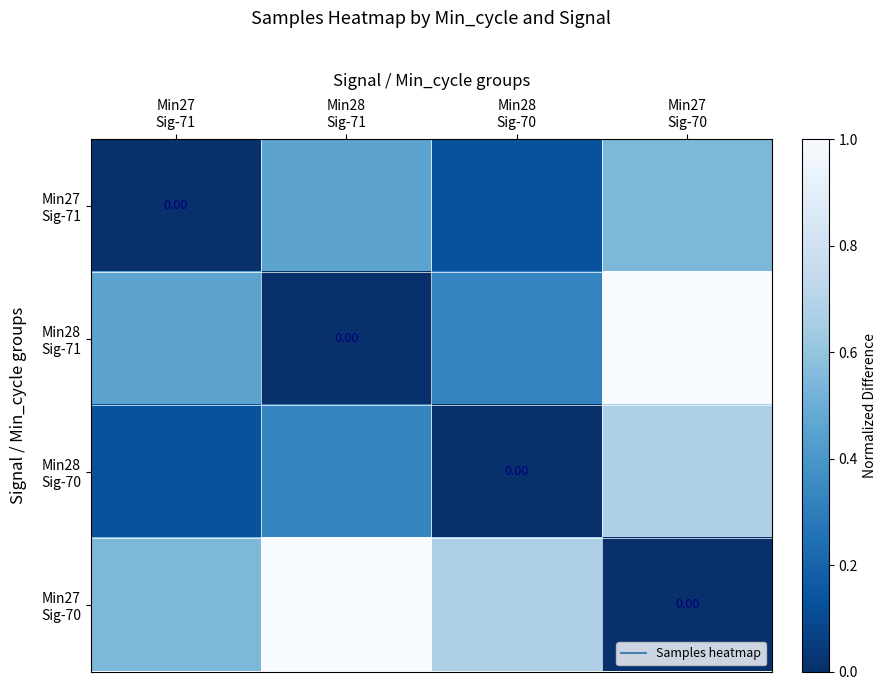

List the labels in order of Min27 Sig-71 value, largest first.

Min27 Sig-70, Min28 Sig-71, Min28 Sig-70, Min27 Sig-71